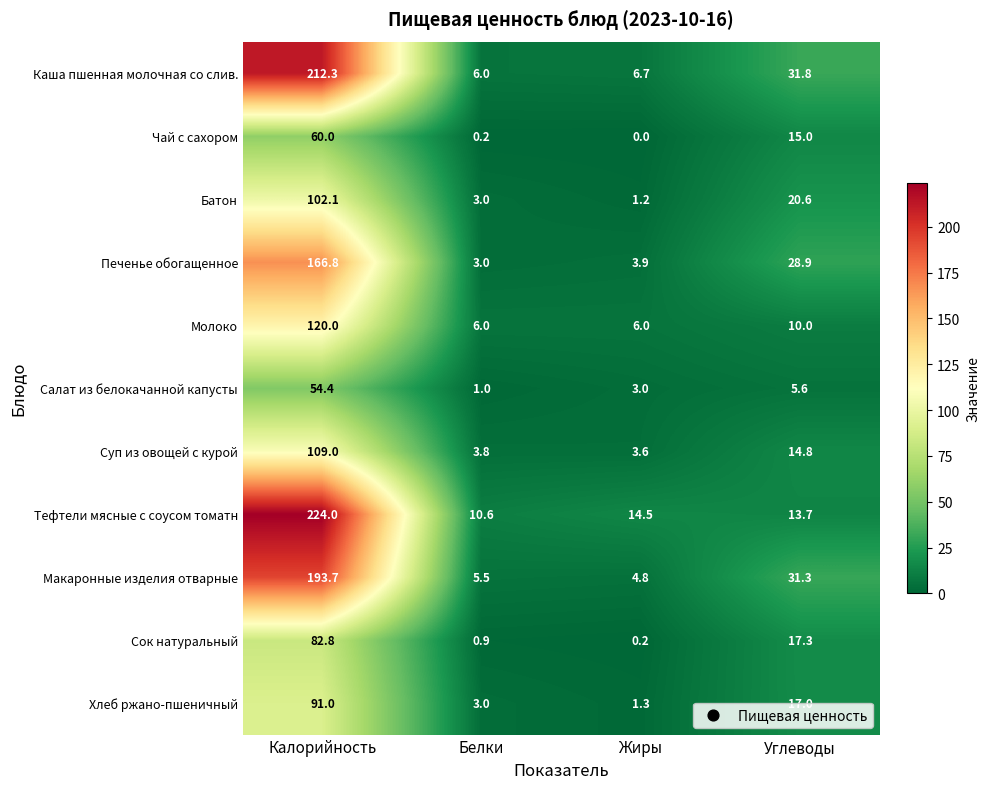

Is it true that Батон equals 174.8 at Калорийность?

False